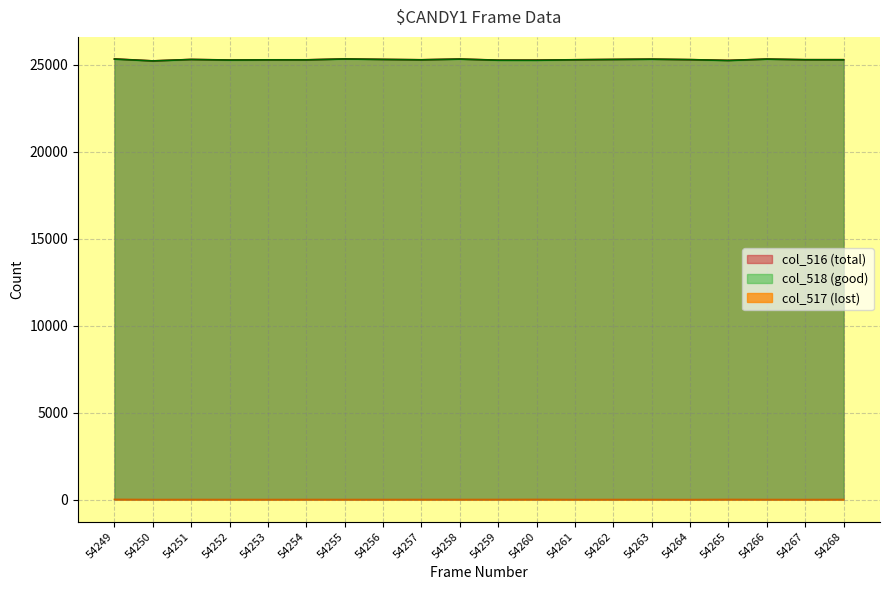

What value does the col_516 (total) series have at 54263?

25336